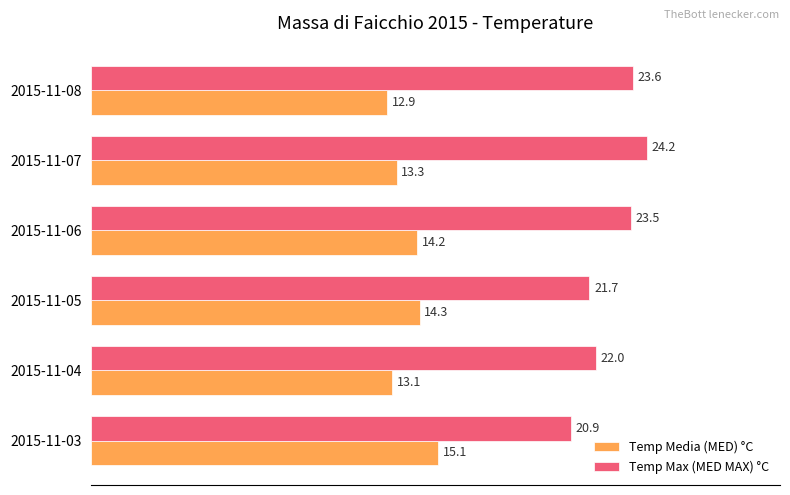

Rank the series at 2015-11-06 from lowest to highest value.

Temp Media (MED) °C, Temp Max (MED MAX) °C